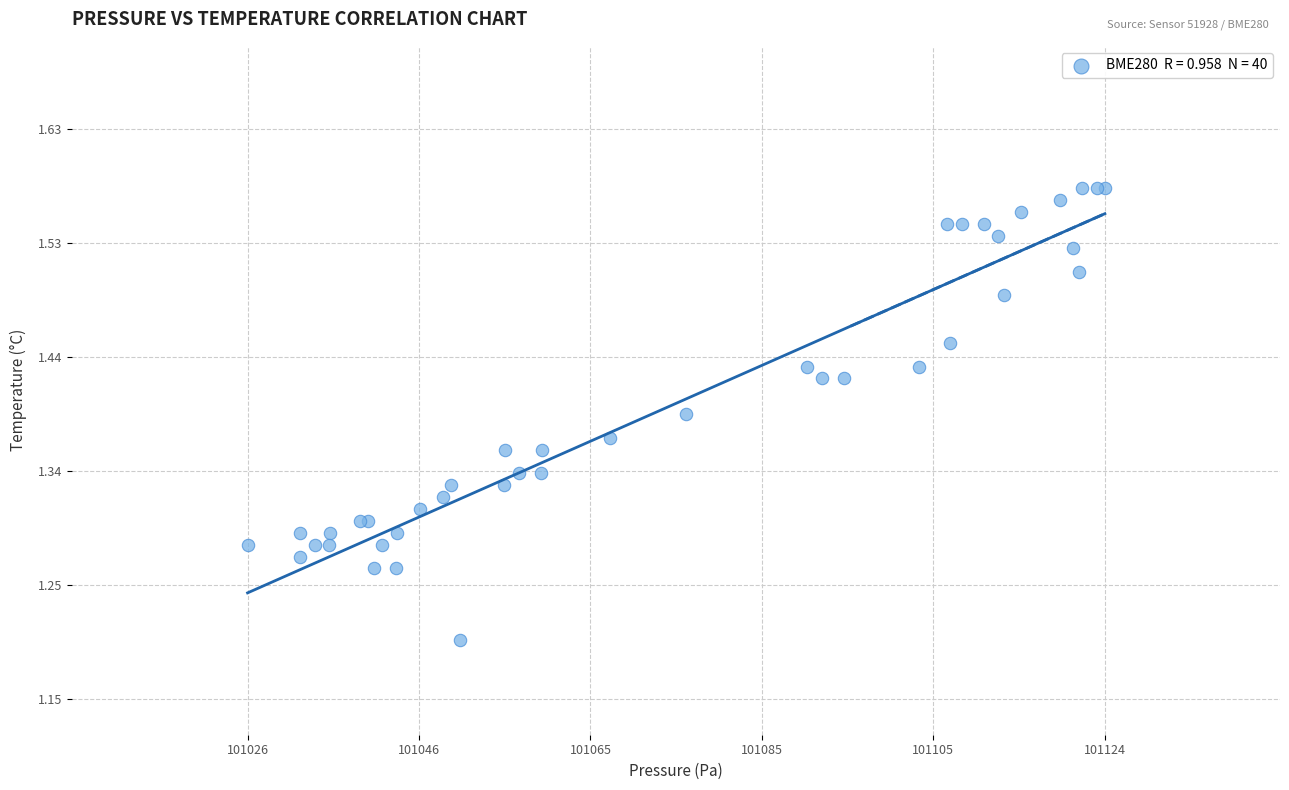

What Y value in the scatter plot is closest to 1?

1.2